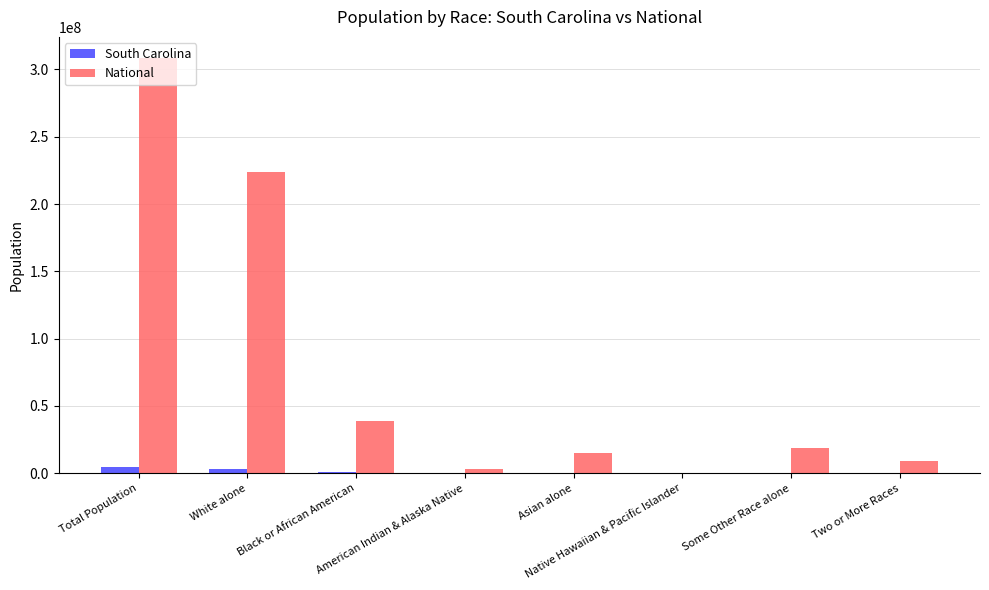

What is the sum of all National values?

617491076